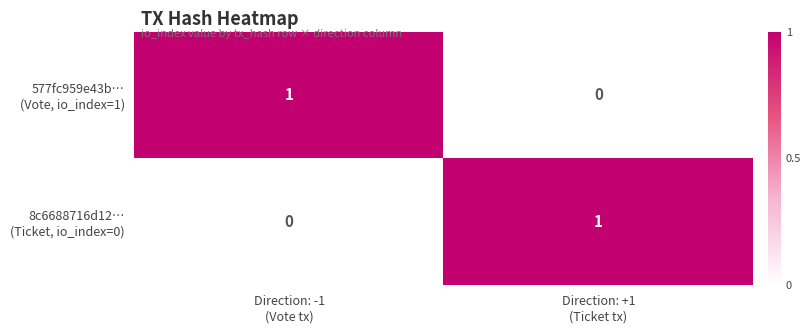

How many series are shown in this chart?

2